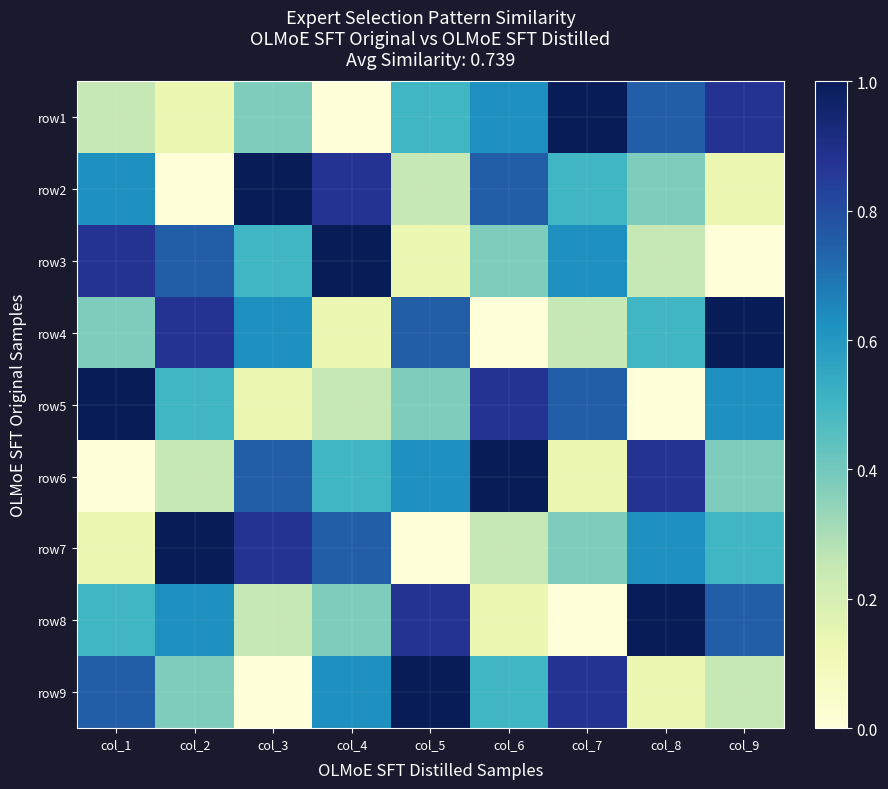

What is the total value across all series at col_5?

4.5